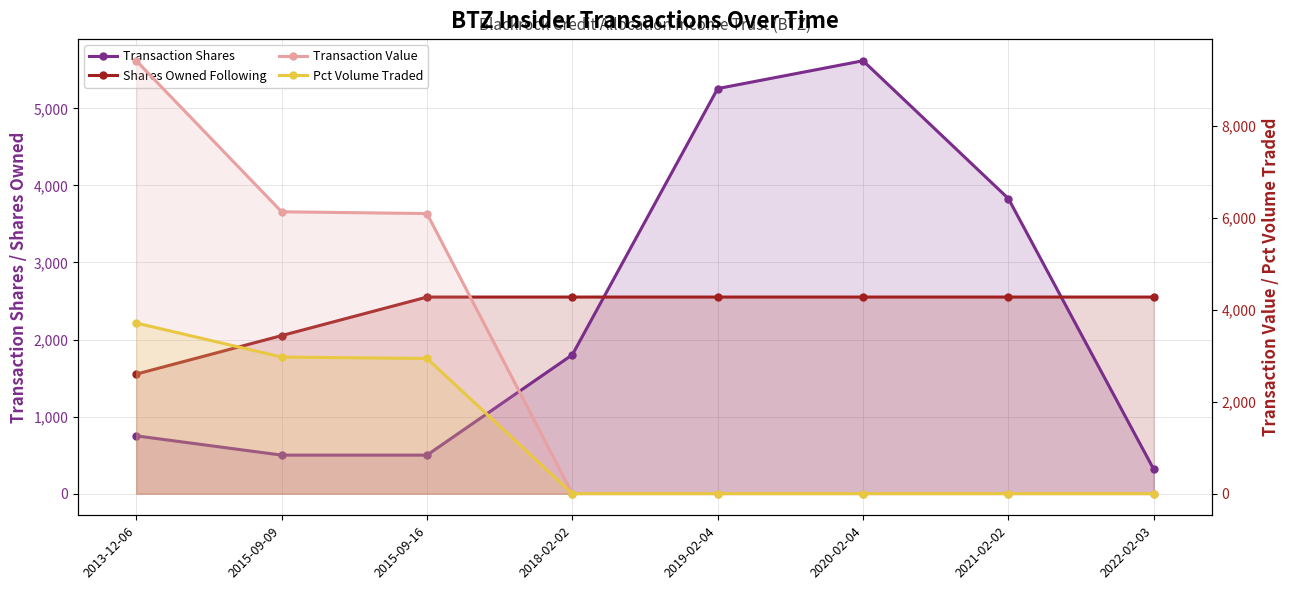

Count the number of categories in the chart.

8